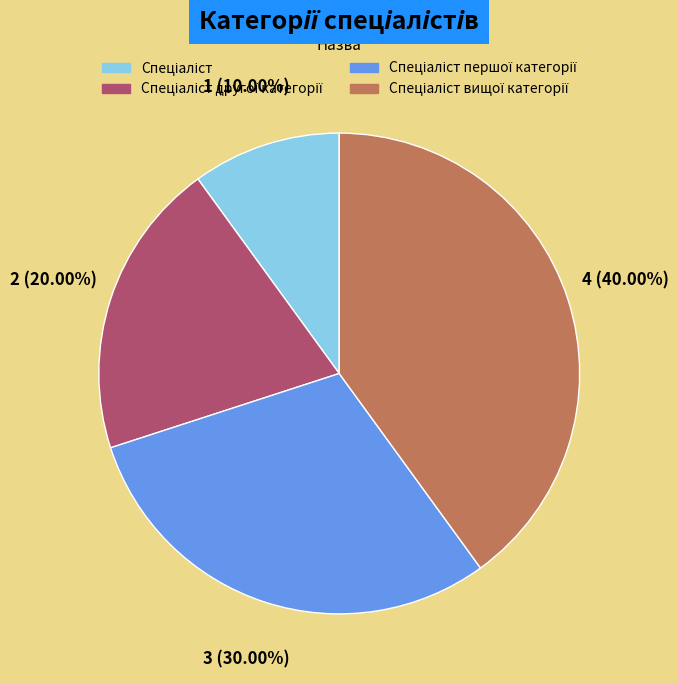

Does any single category account for the majority?

No